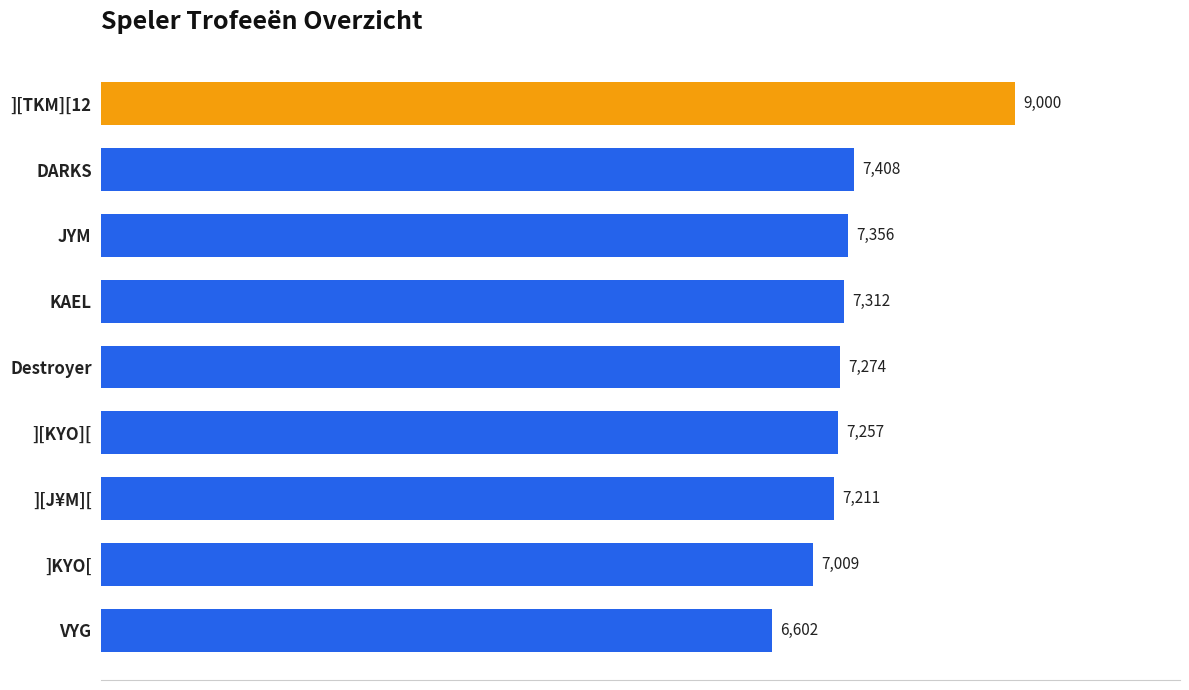

Where is the data nearest to the value 7801?

DARKS